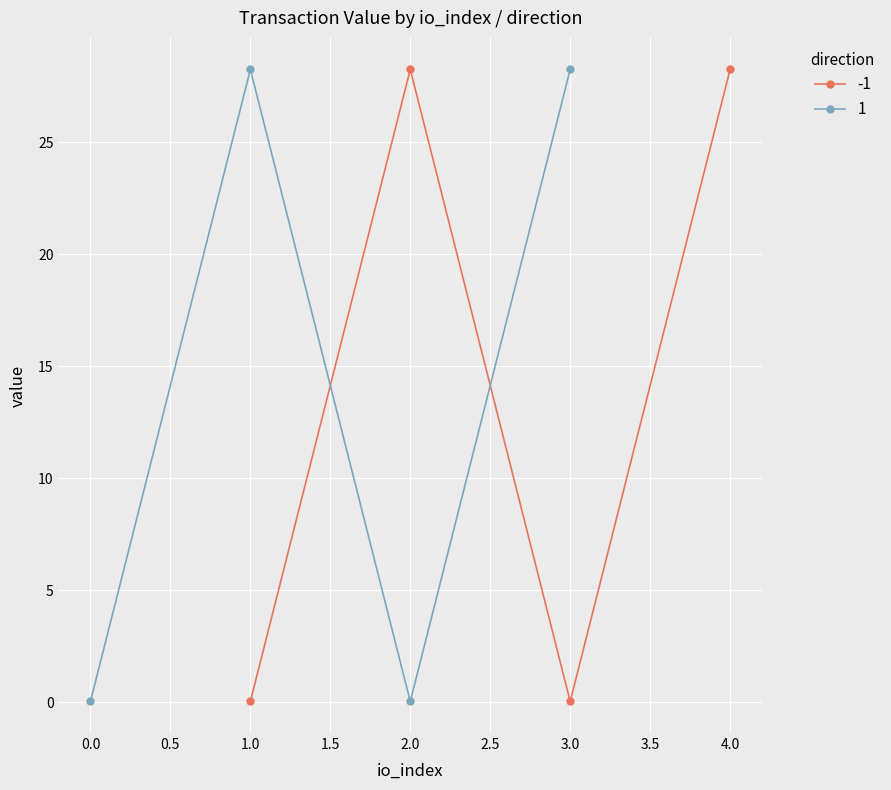

Between 2 and 5, which is larger?

2